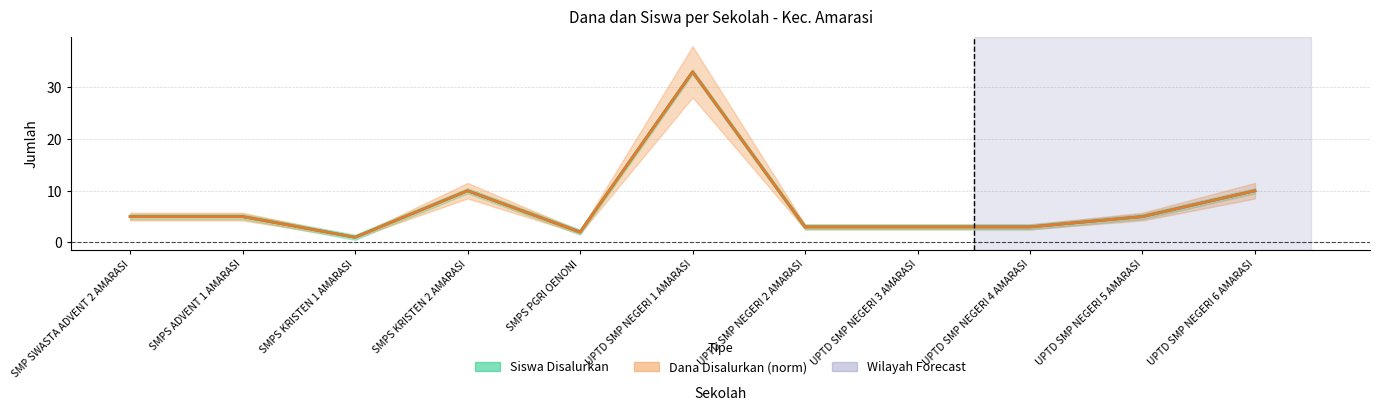

How many lines are shown in the chart?

2